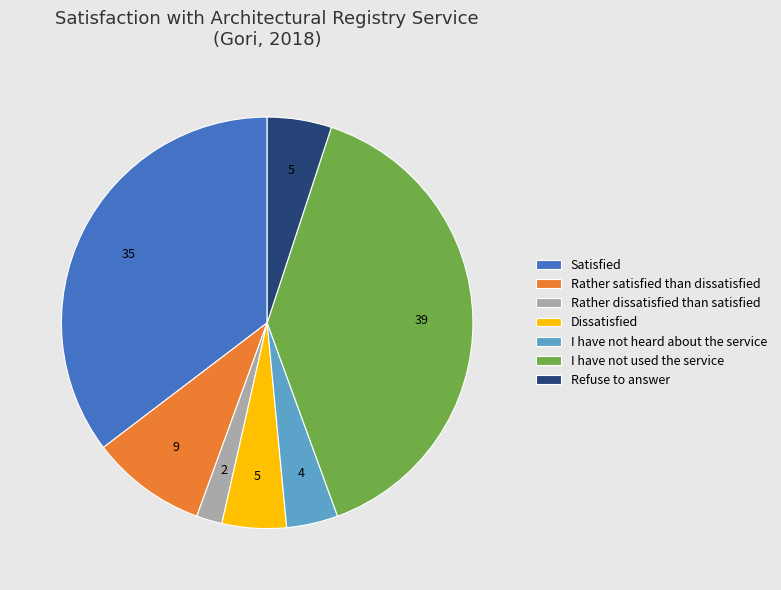

Is it true that Rather satisfied than dissatisfied is 9% of the pie?

True